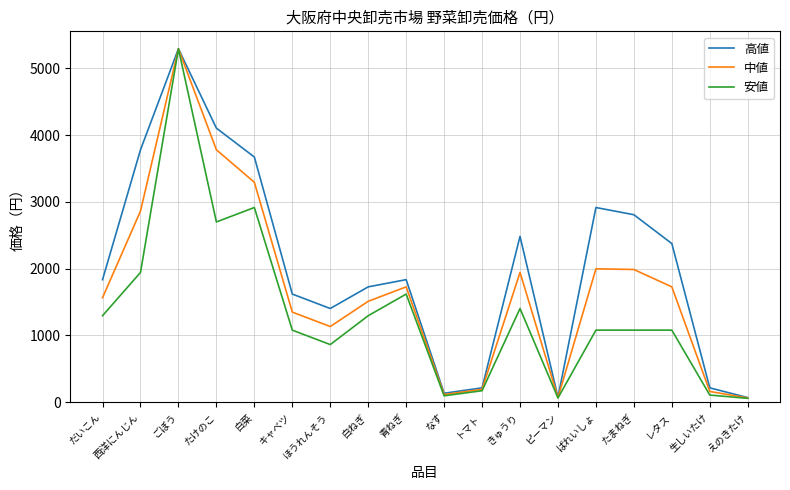

Which series has the widest spread of values?

安値